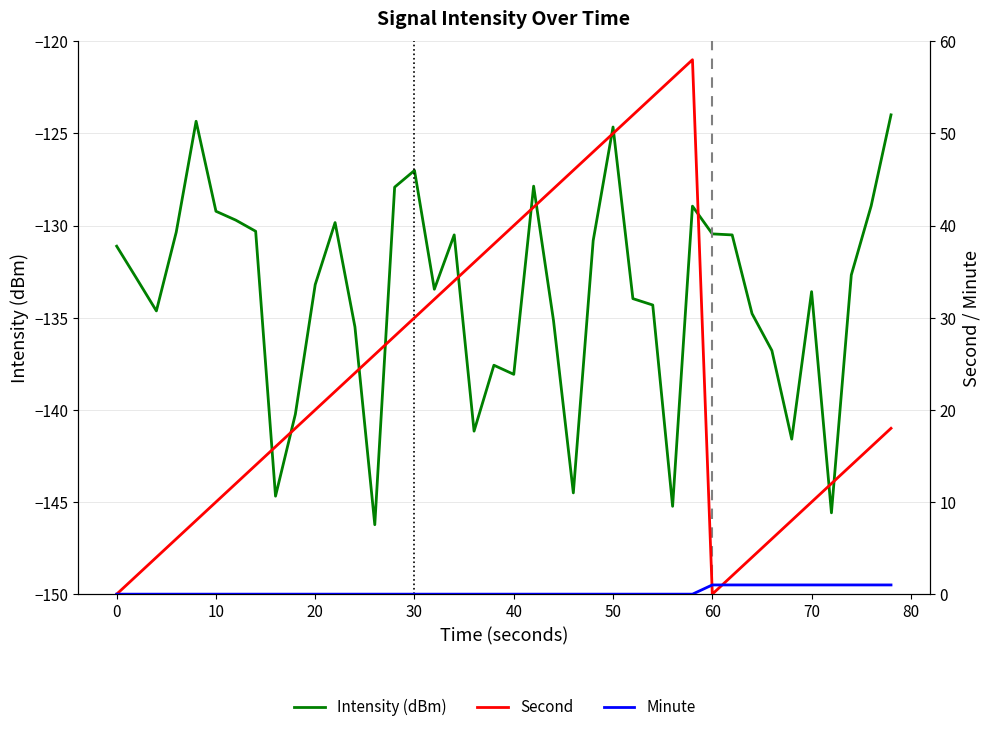

Is the value of Second at 80 greater than the value of Minute at 70?

Yes